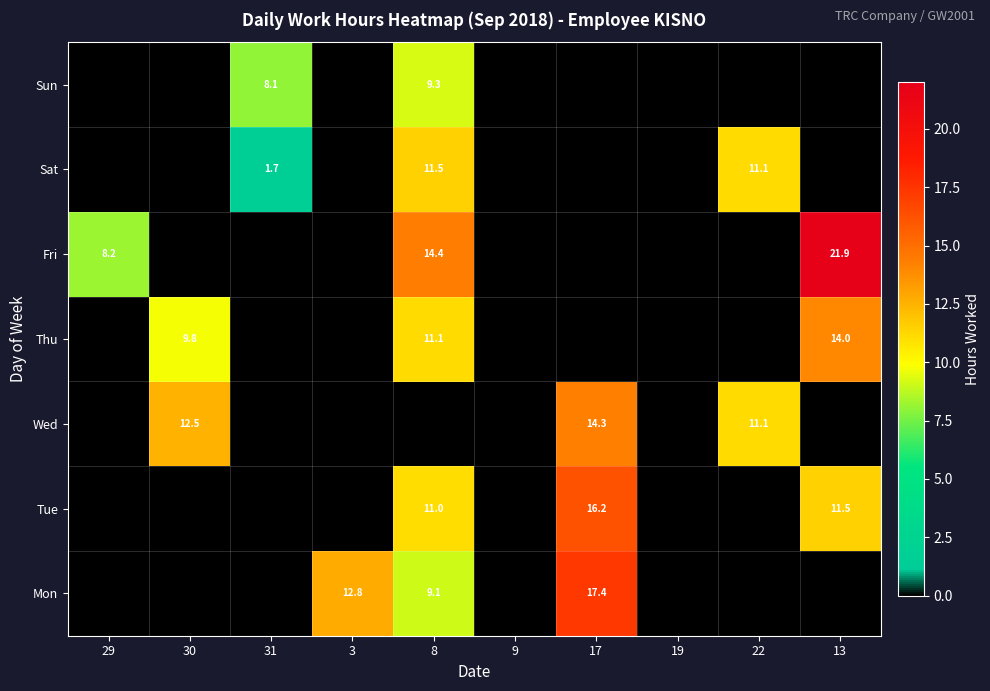

The Sat series shows 0.4 at 31. True or false?

False